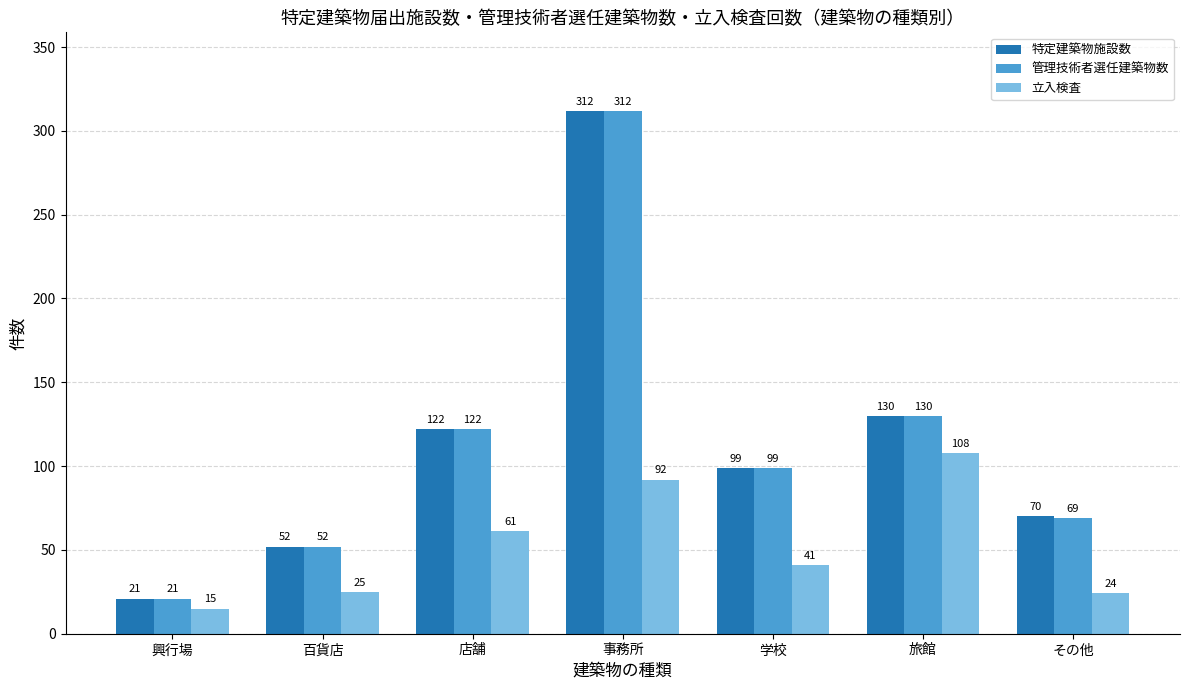

How many categories are shown in the chart?

7